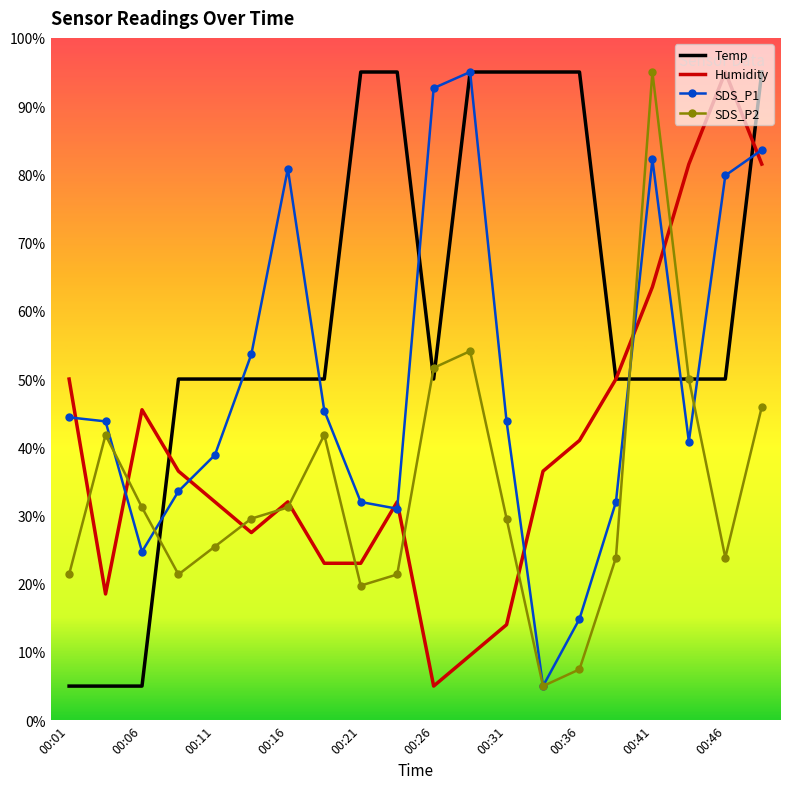

Count the number of data series in this chart.

4